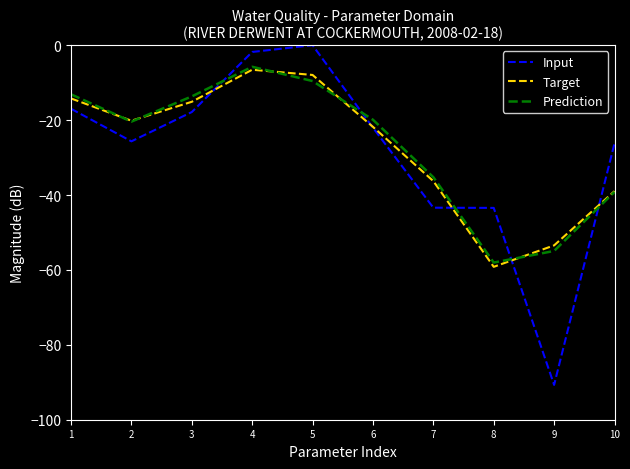

How many times do Input and Target cross each other?

5